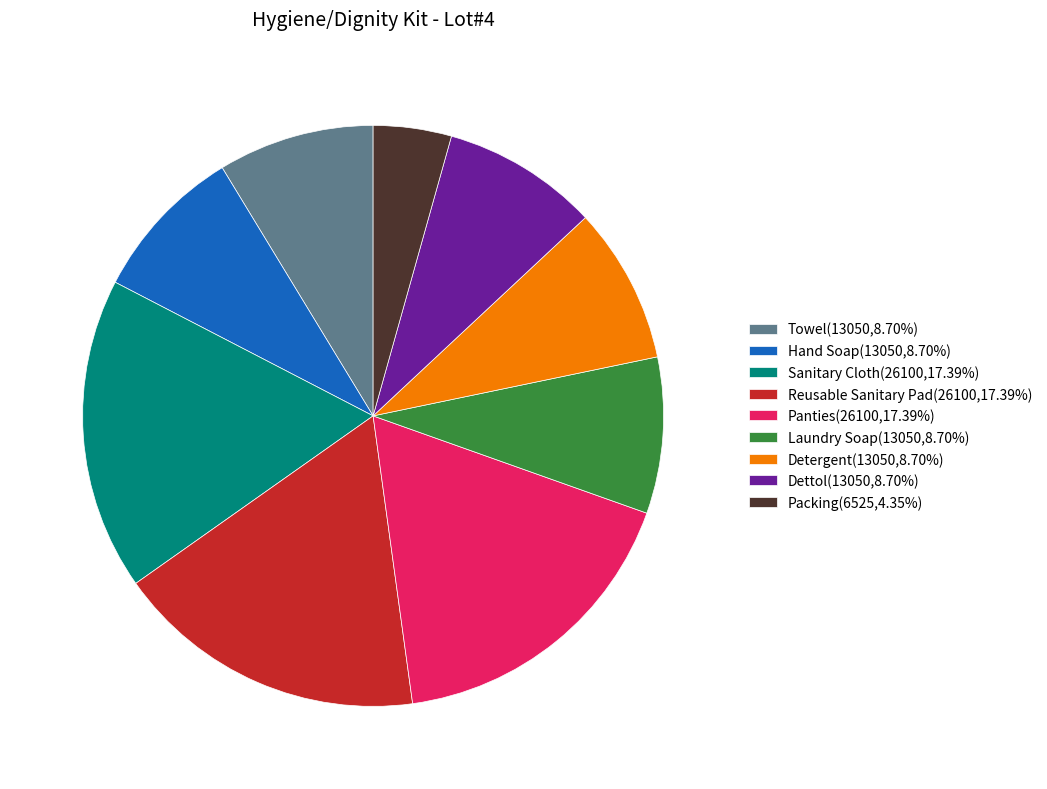

How many slices are in this pie chart?

9